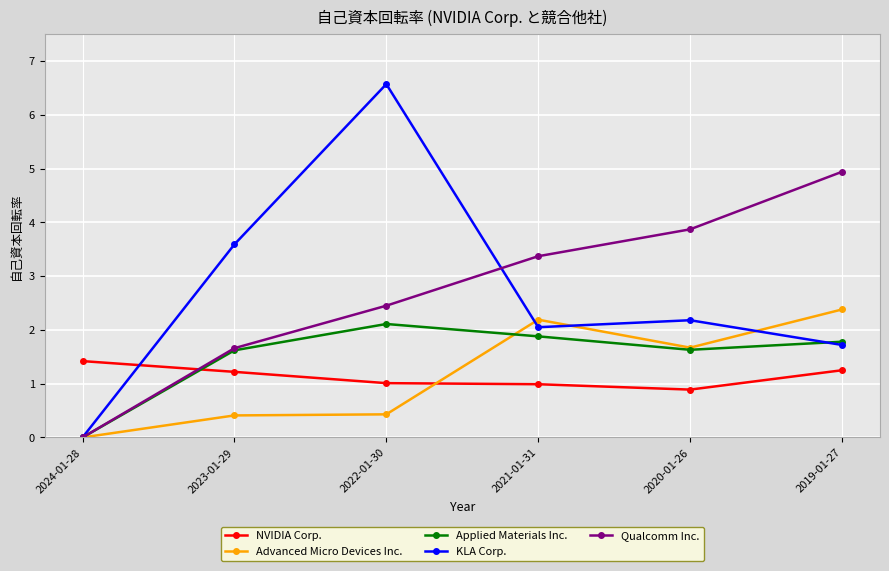

What is the difference between the highest and lowest values at 2021-01-31?

2.4